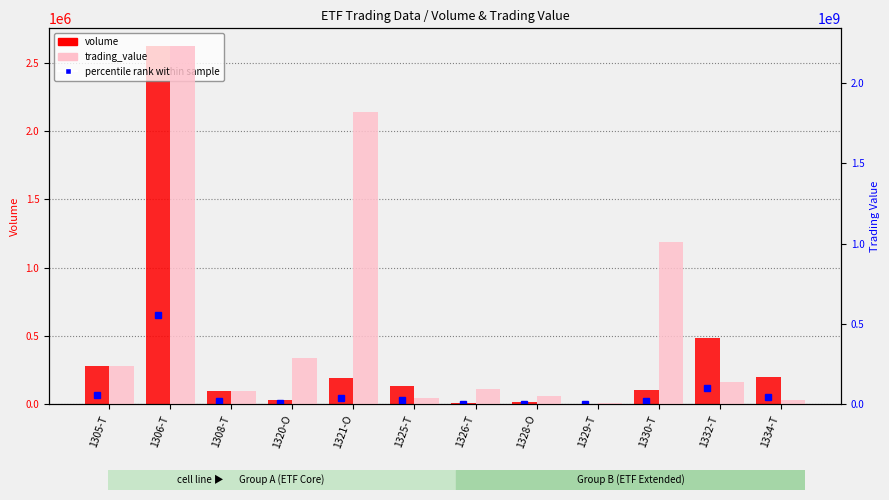

Which series has the widest spread of values?

trading_value